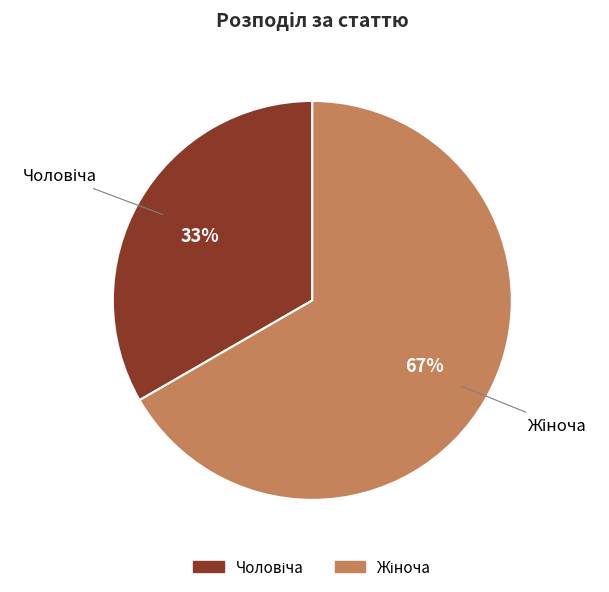

Is there any slice that represents more than half of the pie?

Yes